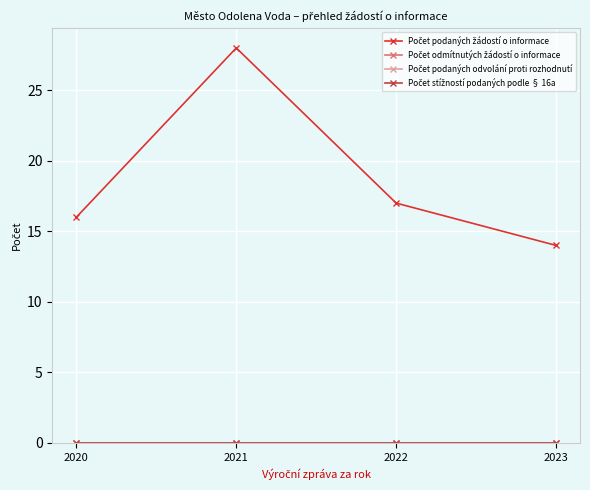

Rank the series at 2021 from lowest to highest value.

Počet odmítnutých žádostí o informace, Počet podaných odvolání proti rozhodnutí, Počet stížností podaných podle § 16a, Počet podaných žádostí o informace